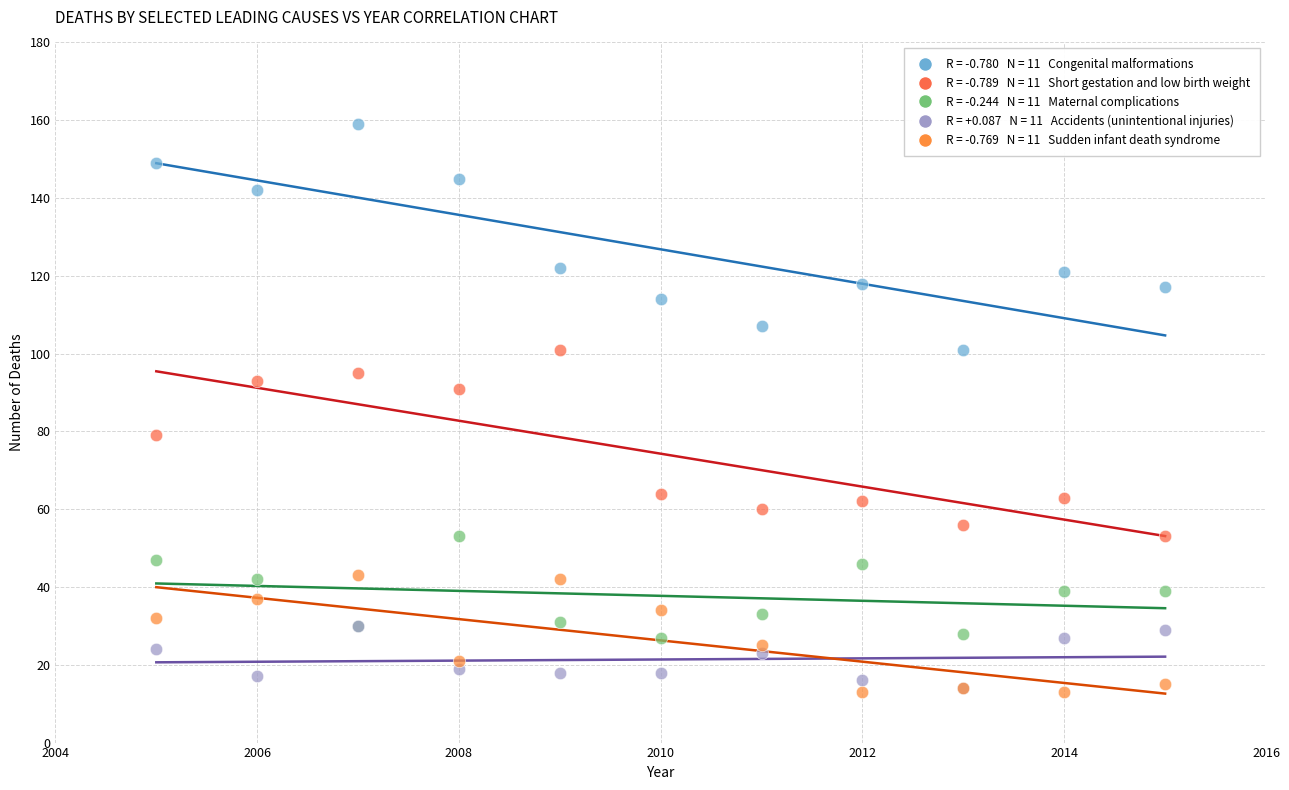

Across all series, what Y value is closest to 86?

91